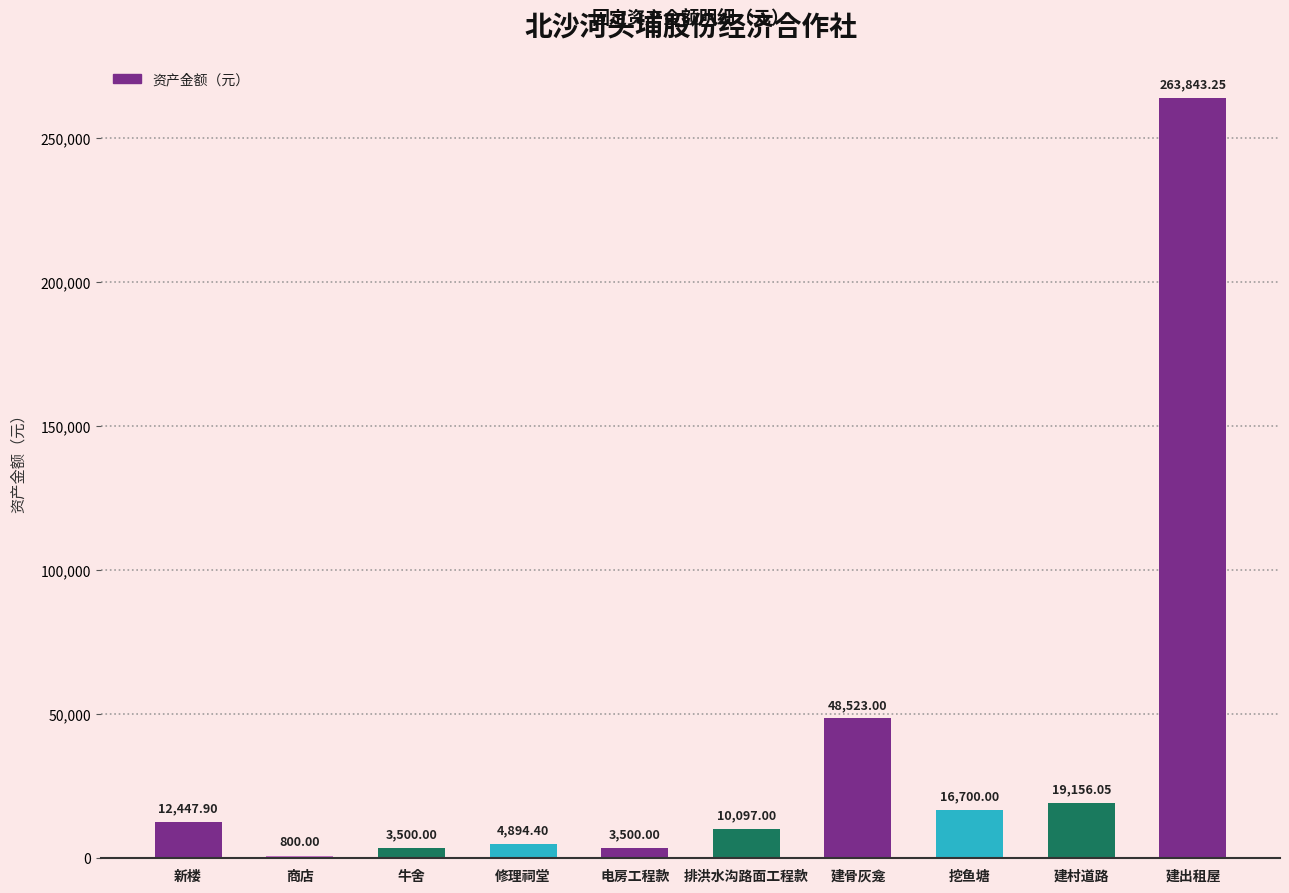

Where is the data nearest to the value 132321?

建骨灰龛